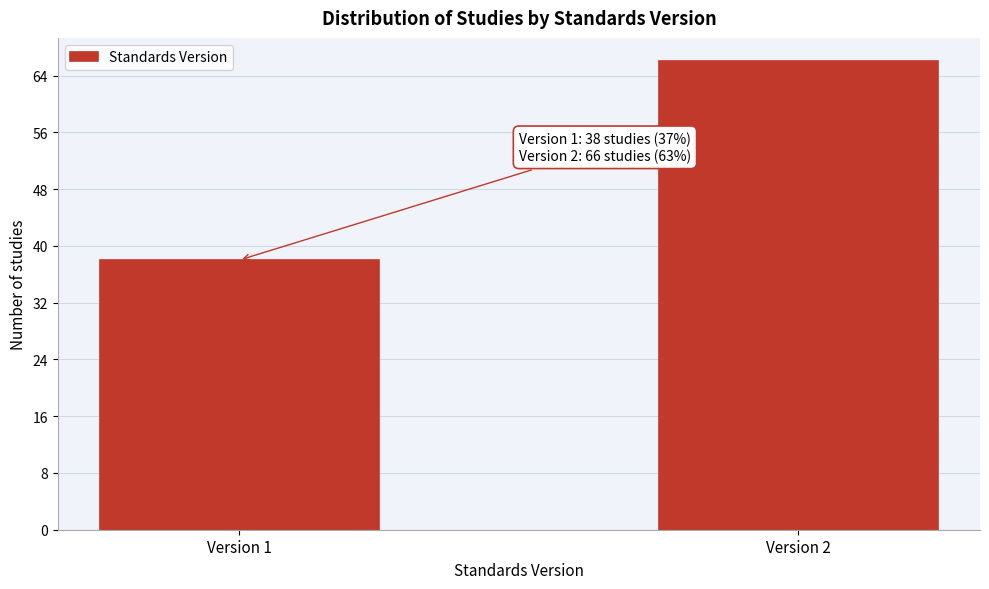

Reading left to right, transcribe all the data shown in this chart.

Version 1=38	Version 2=66